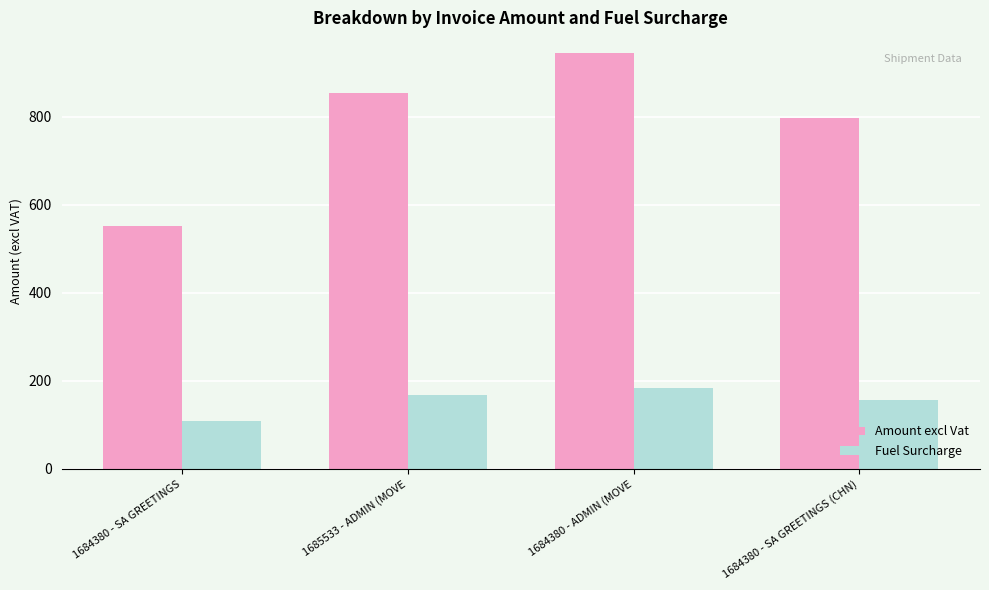

How many values in the Amount excl Vat series are below 854?

2